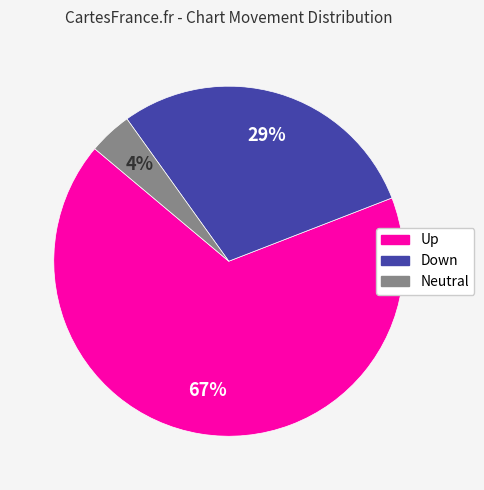

To the nearest percent, what is the average slice percentage?

33%